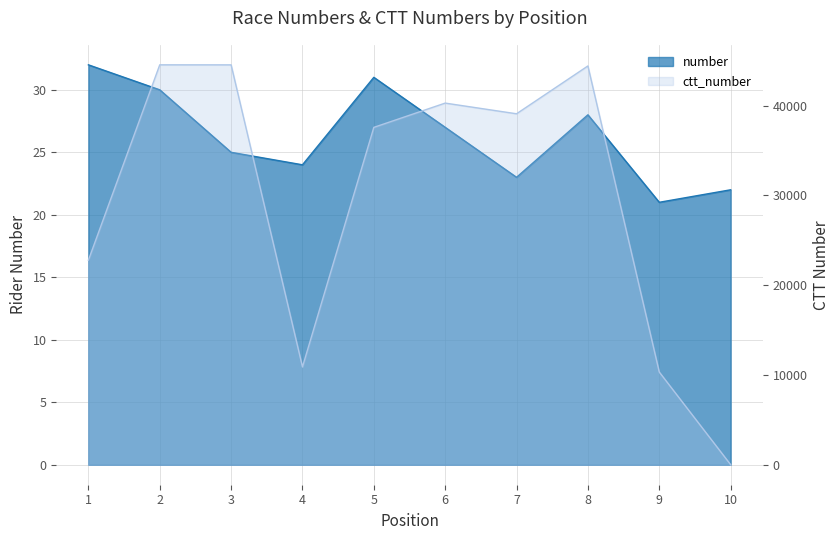

What is the difference between the highest and lowest values at 2?

44500